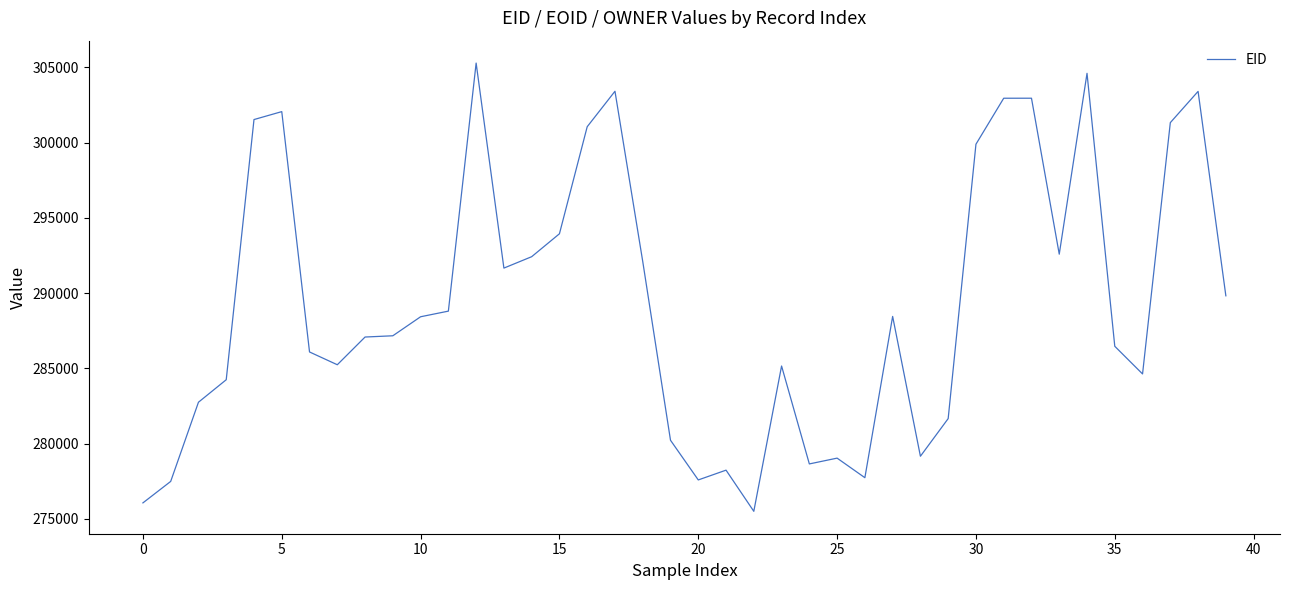

What is the greatest value displayed?

305281